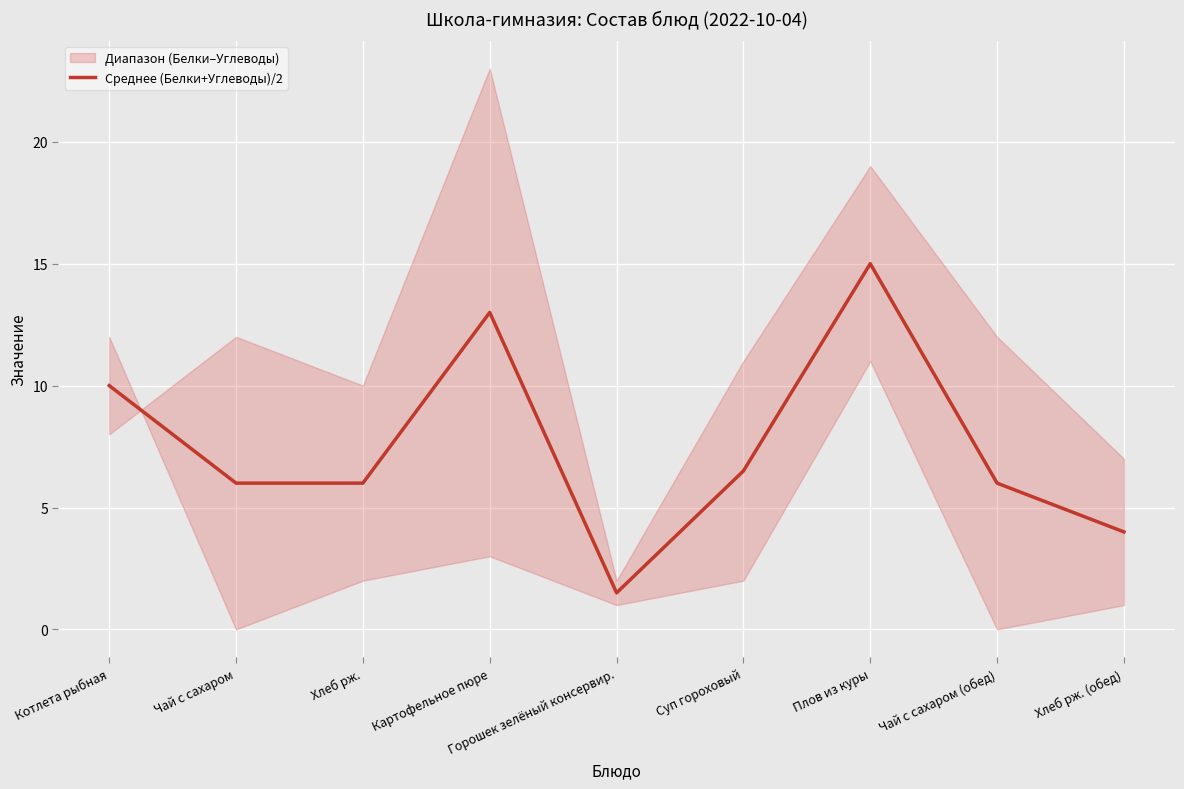

How many points are higher than both their immediate neighbors (excluding endpoints)?

2